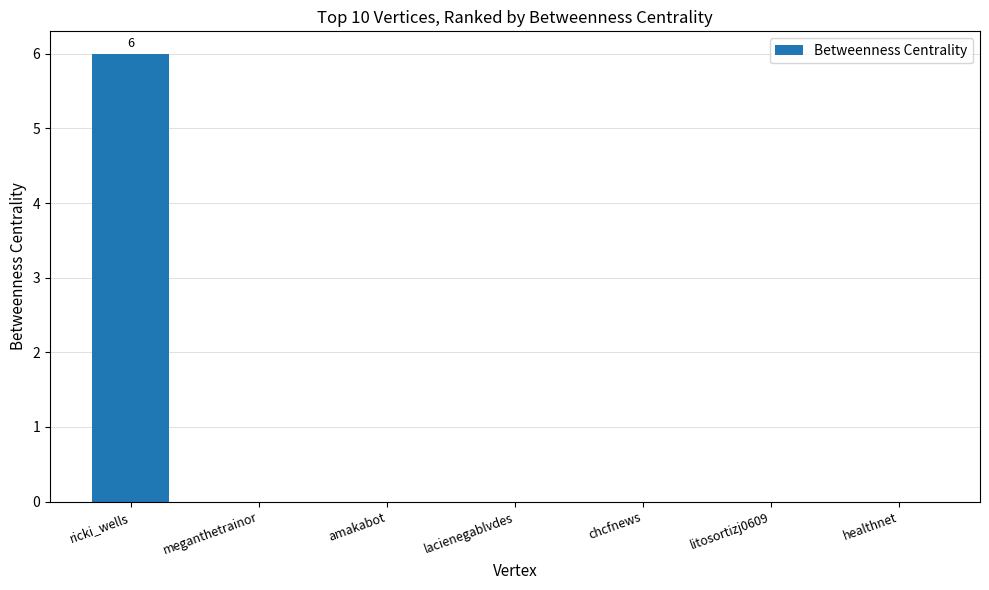

The chart shows a value of 0 at chcfnews. True or false?

True